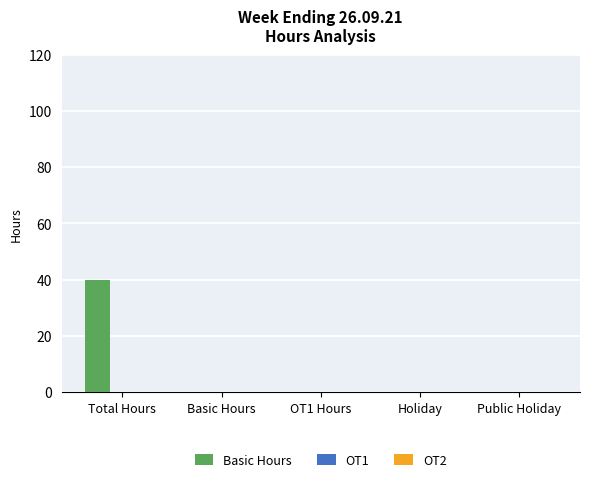

What is the sum of all values?

40